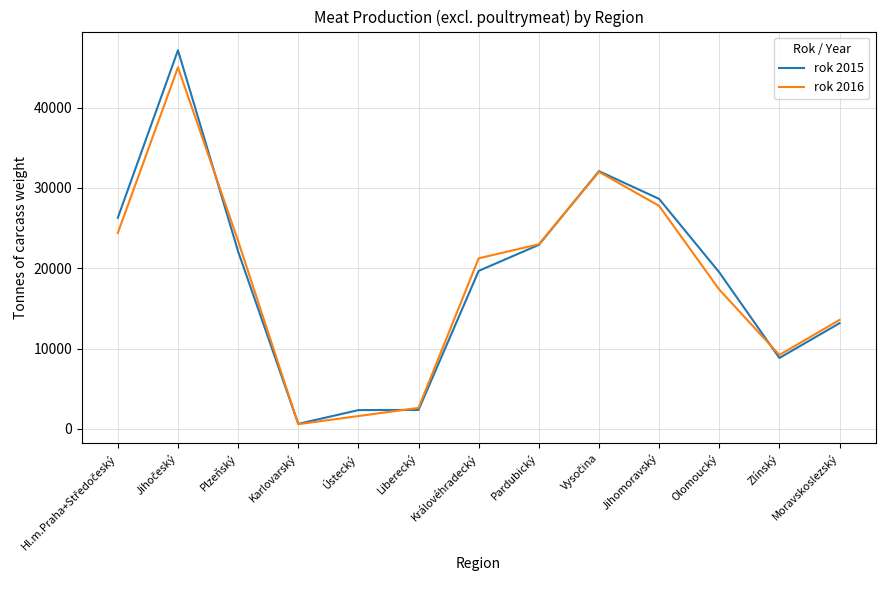

Rank the series by their maximum value, from highest to lowest.

rok 2015, rok 2016